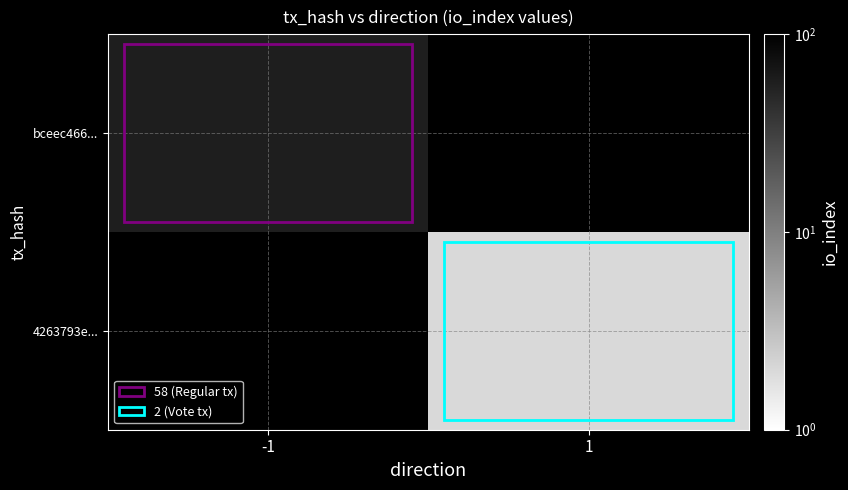

How many data points does each series have?

2